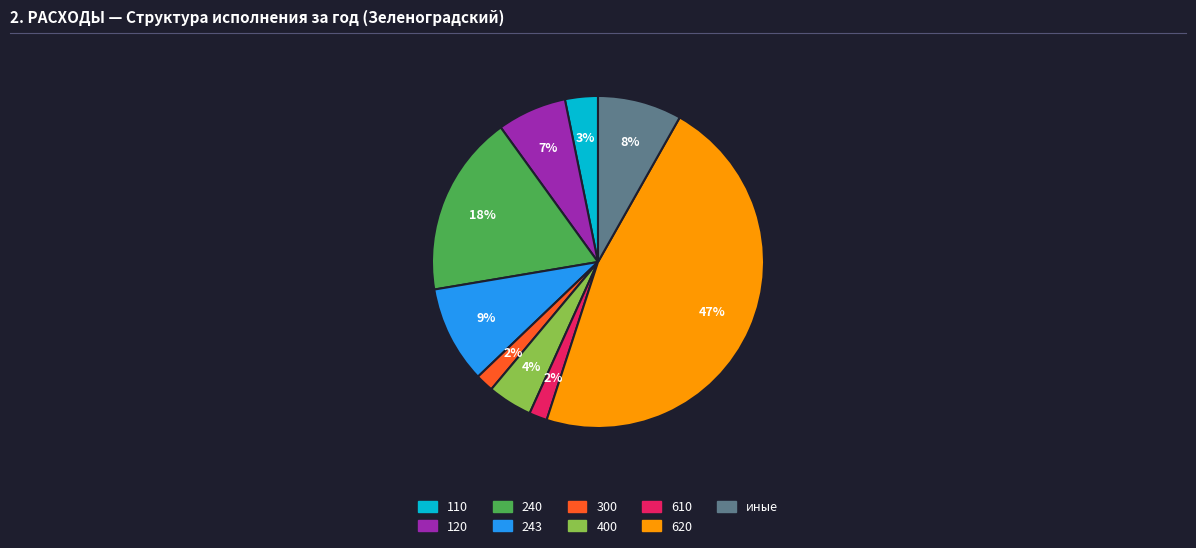

Which category has the biggest portion of the pie?

620